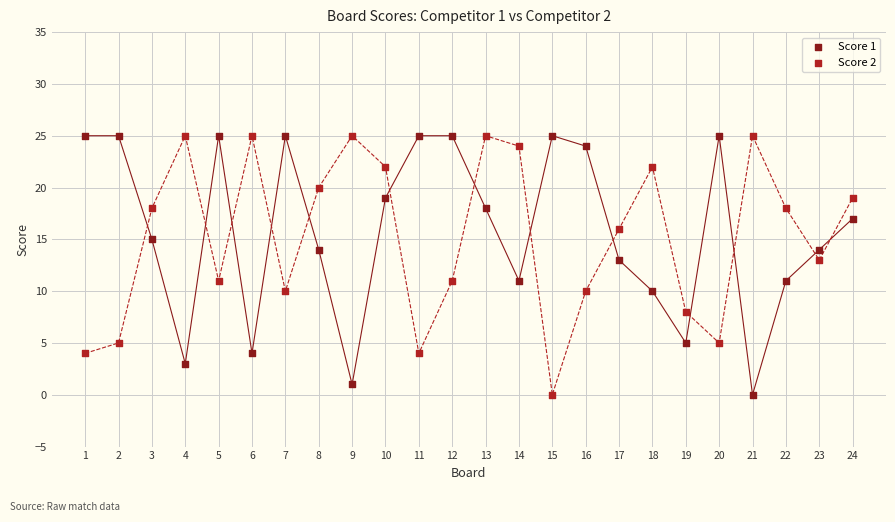

Across all data points, what is the range of X values (max minus min)?

23